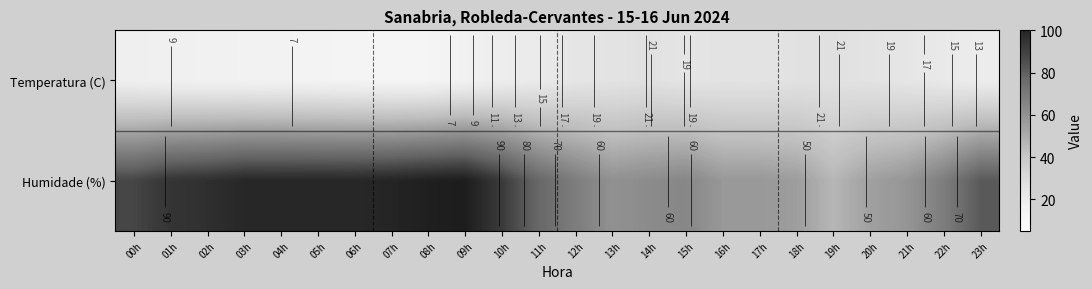

Which series has the widest spread of values?

Humidade (%)